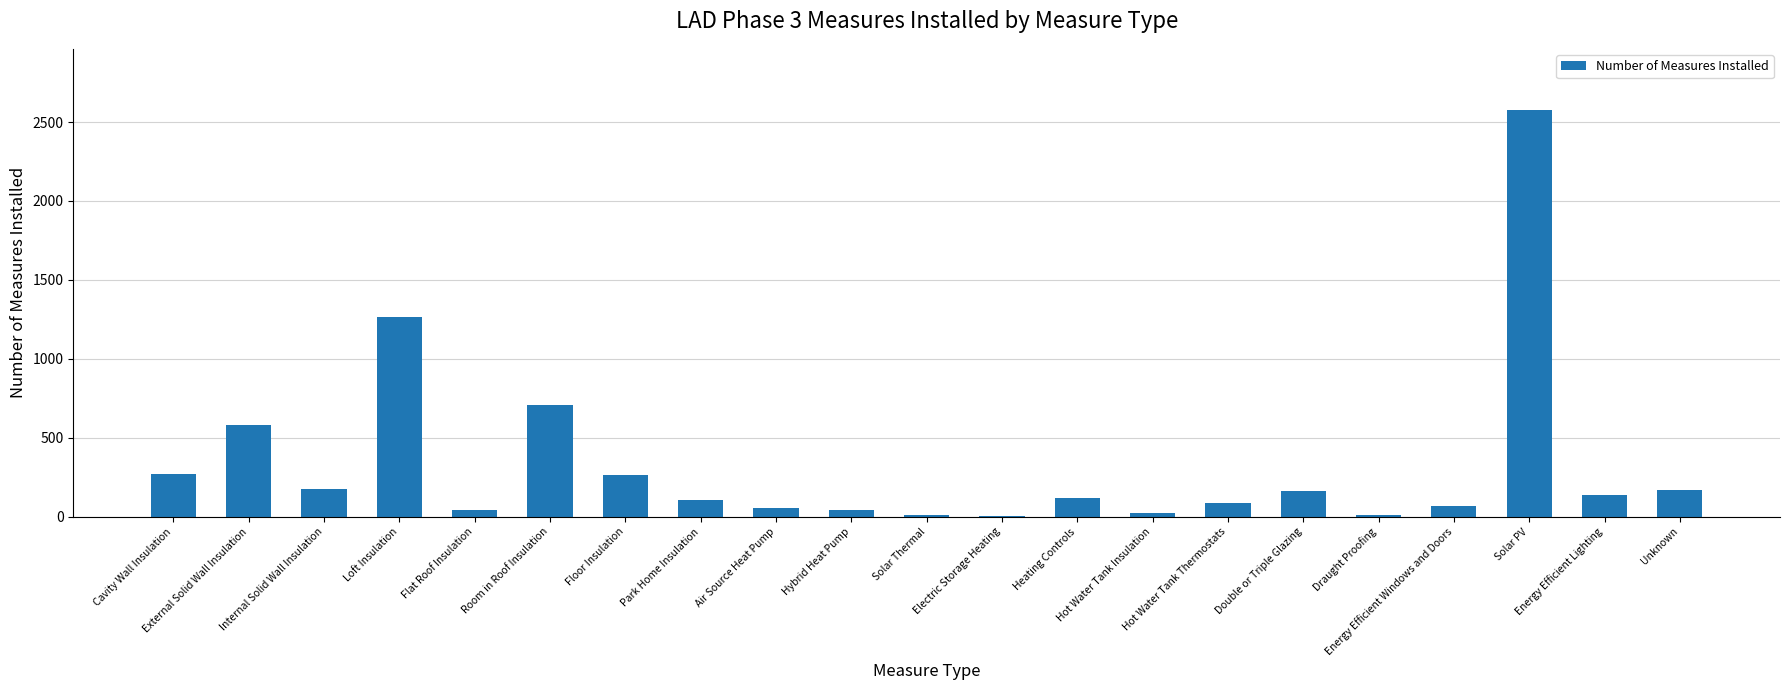

What is the sum of all values?

6878